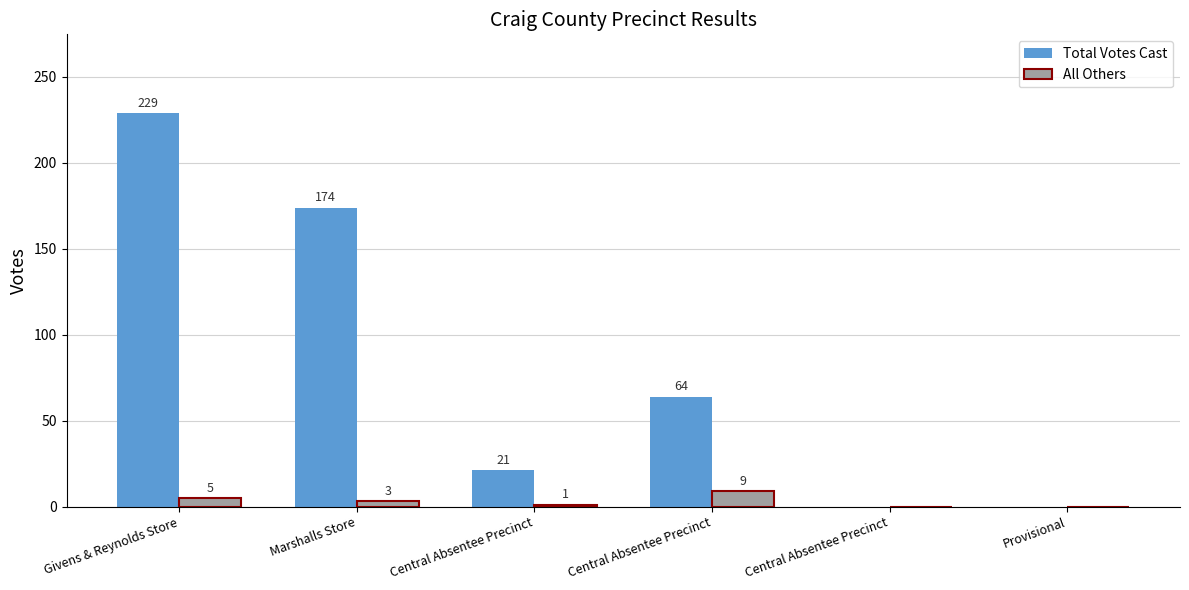

Count the number of data series in this chart.

2